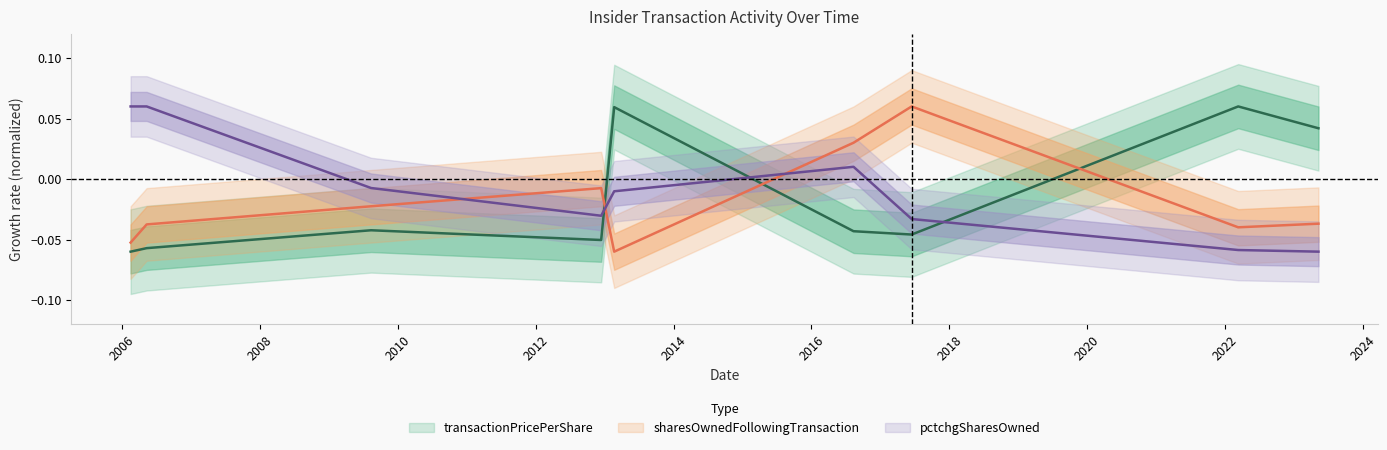

What is the difference between the maximum and second lowest values in the transactionPricePerShare series?

0.1